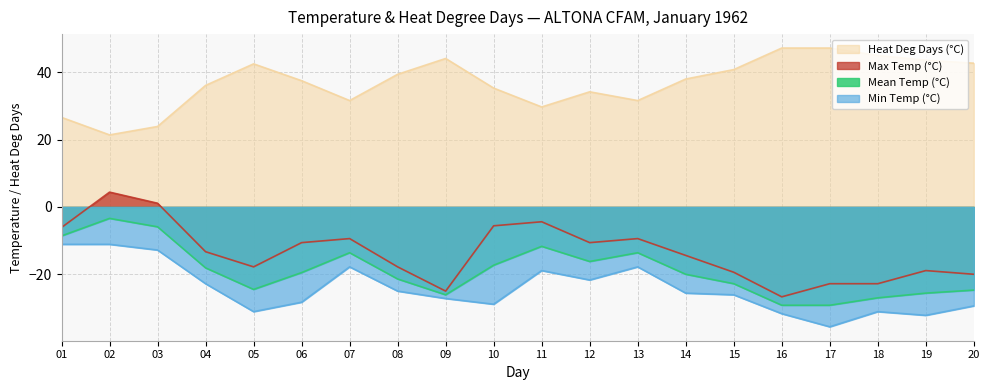

What is the total value across all series at 02?

11.3